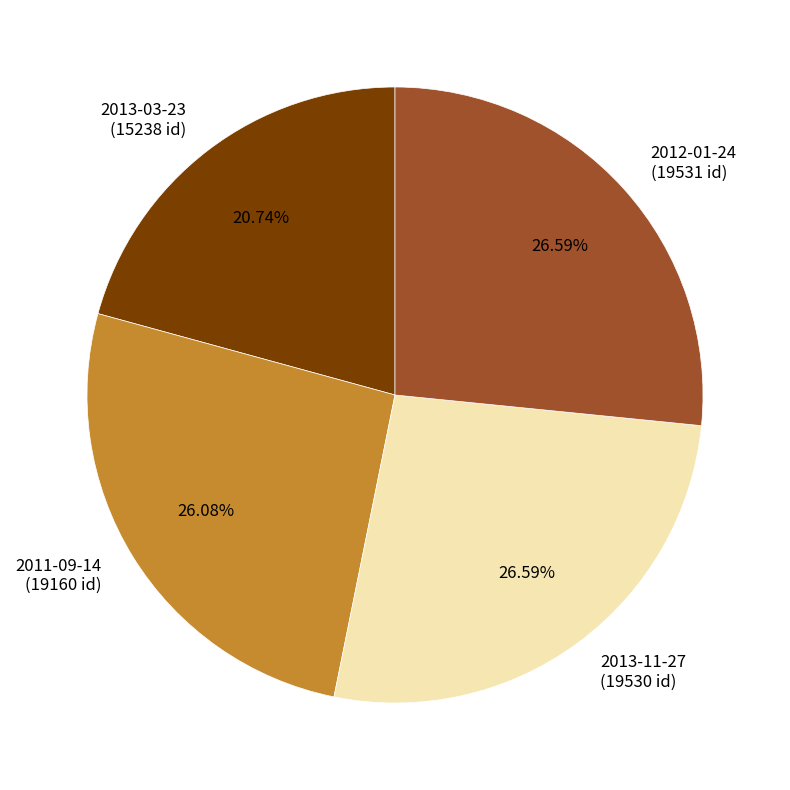

What percentage is the 2013-11-27 slice, to the nearest percent?

27%